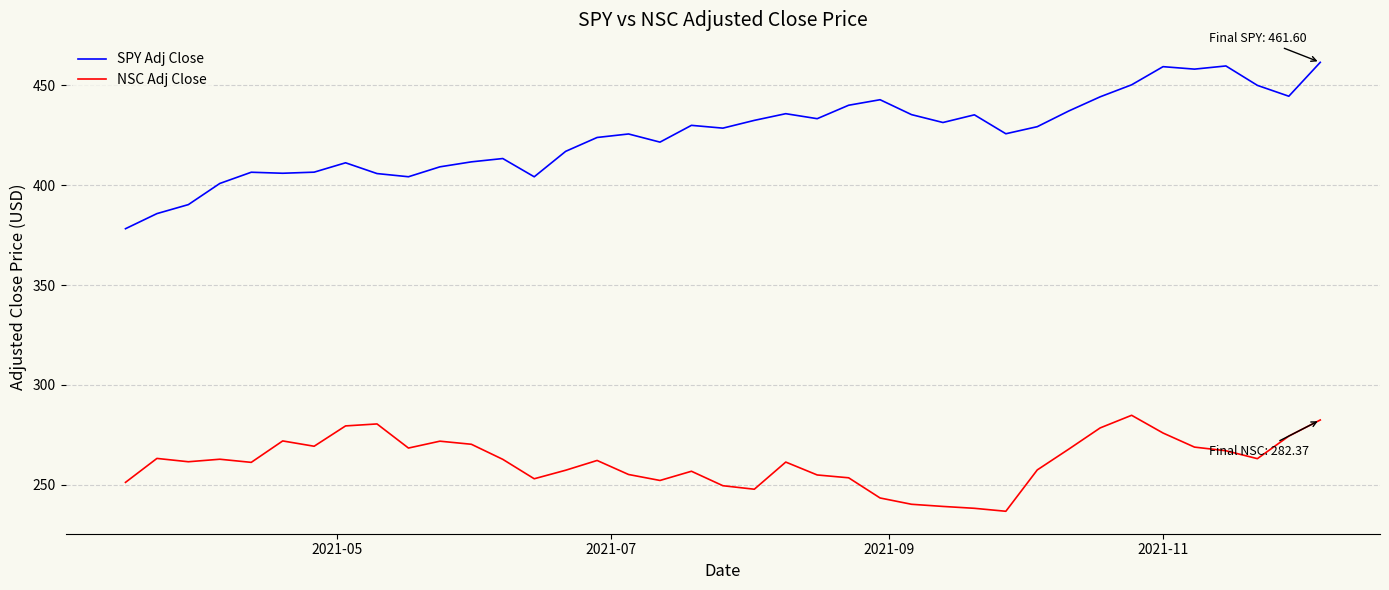

True or false: SPY Adj Close and NSC Adj Close intersect in this chart.

False